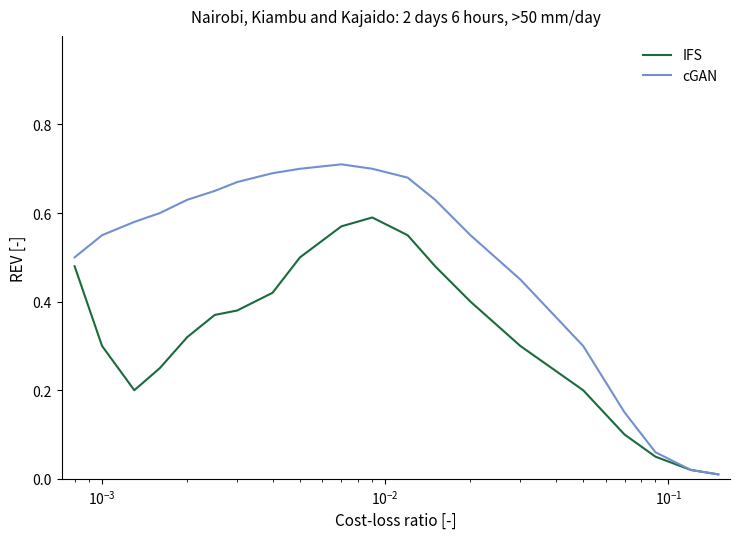

List the series in order of their overall mean, lowest first.

IFS, cGAN